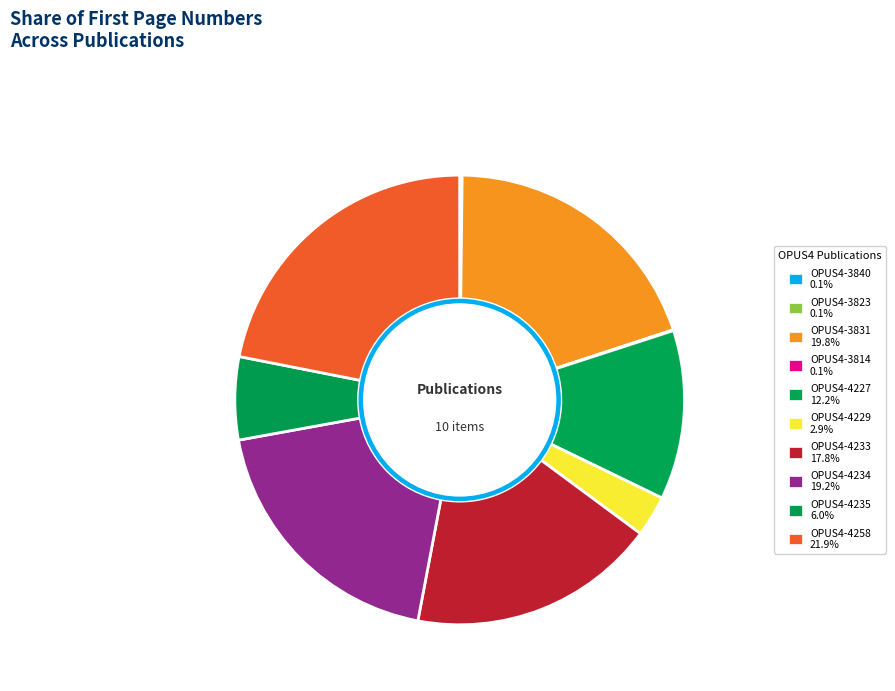

What percentage is NOT represented by OPUS4-4227?

87.8%